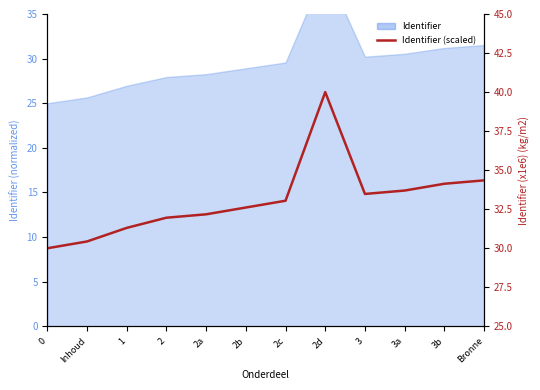

List the labels in order of value, largest first.

2d, Bronne, 3b, 3a, 3, 2c, 2b, 2a, 2, 1, Inhoud, 0